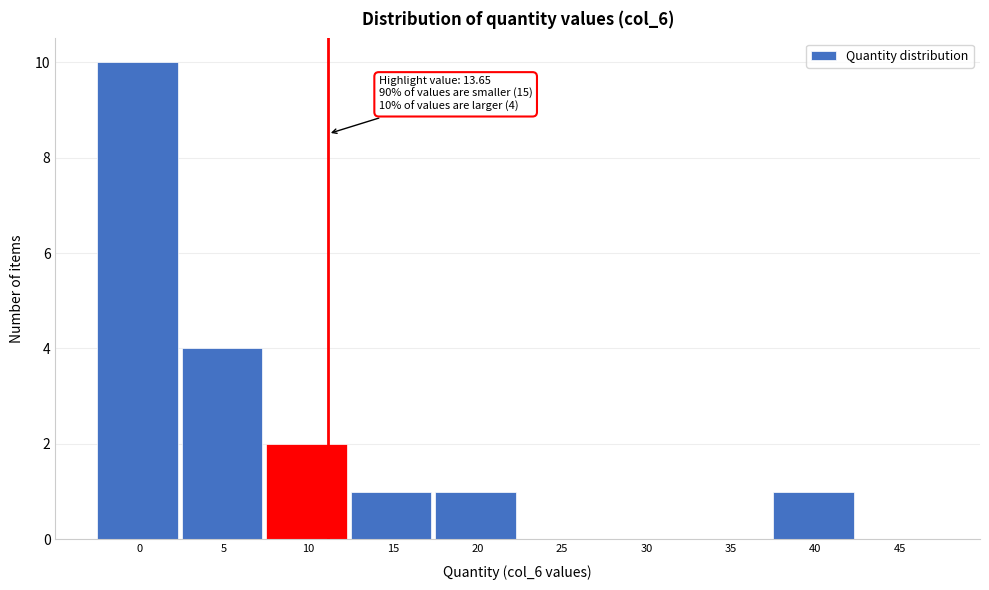

Reading left to right, extract all data points from this chart.

0=10	5=4	10=2	15=1	20=1	25=0	30=0	35=0	40=1	45=0